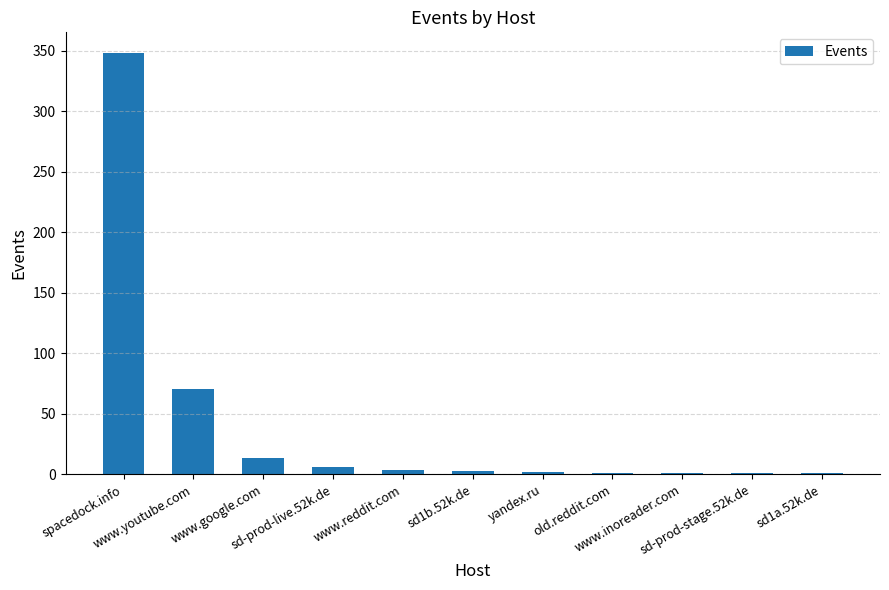

What value does the data have at www.reddit.com, to the nearest 5?

5